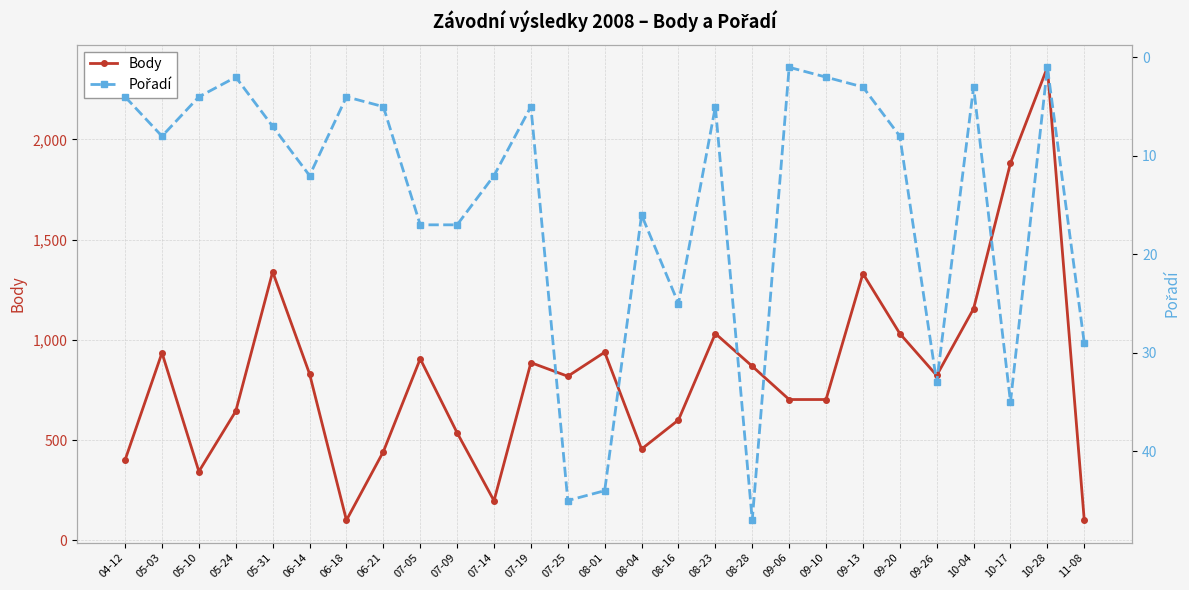

Is the value of Body at 06-14 greater than the value of Pořadí at 04-12?

Yes